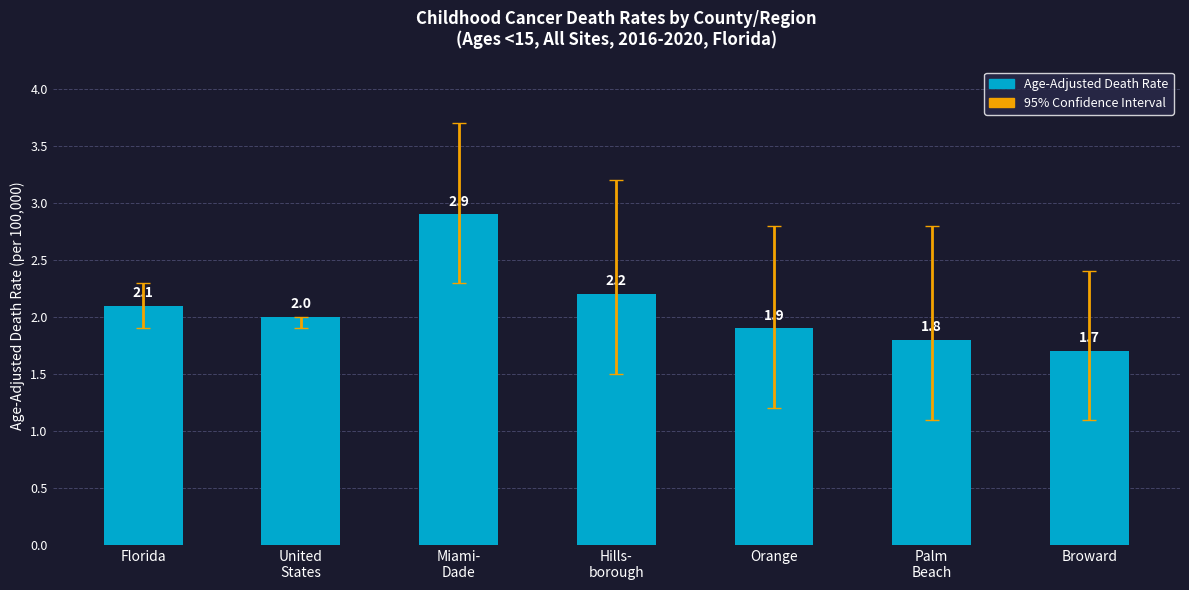

What is the label of the 2nd bar from the right?

Palm
Beach